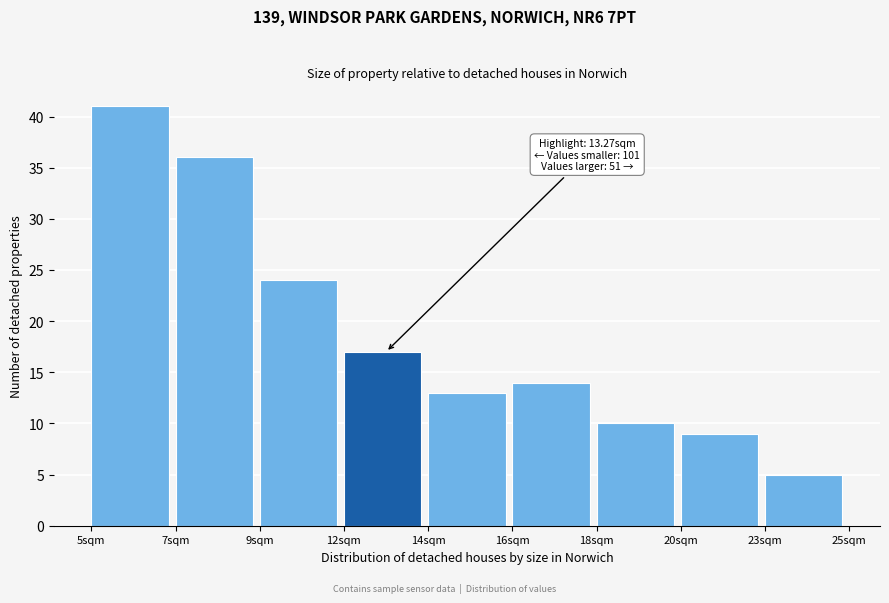

Reading left to right, what are all the values shown in this chart?

5sqm=41	7sqm=36	9sqm=24	12sqm=17	14sqm=13	16sqm=14	18sqm=10	20sqm=9	23sqm=5